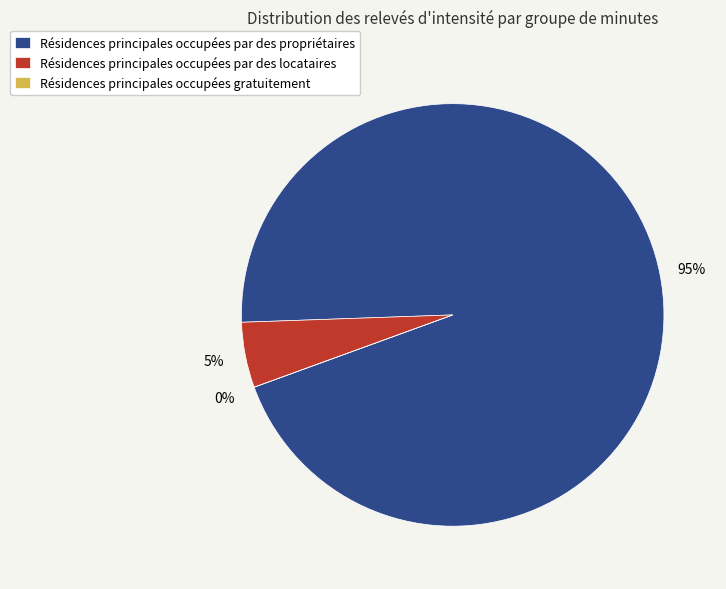

How much of the chart is everything except minute 1?

95.2%